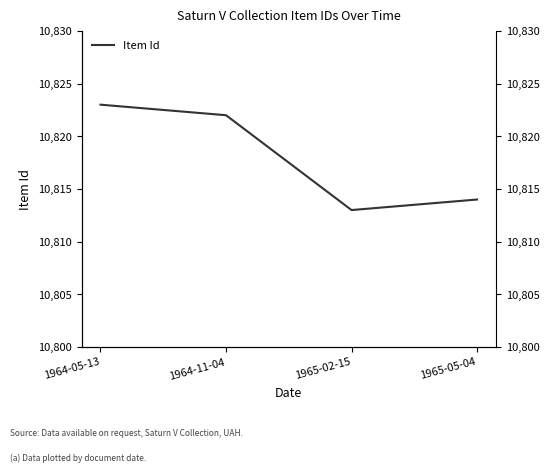

List the labels in order of value, largest first.

1964-05-13, 1964-11-04, 1965-05-04, 1965-02-15